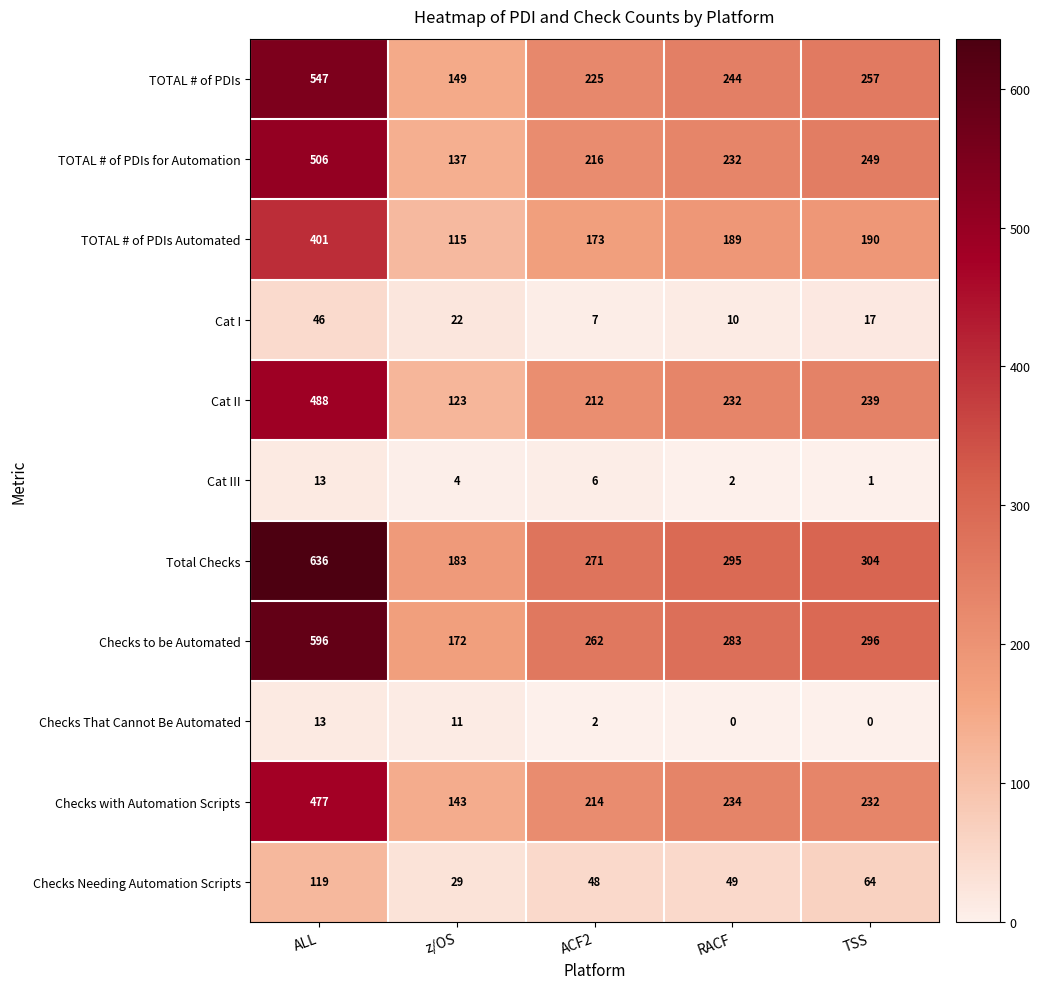

Which series changed the most between ALL and RACF?

Total Checks